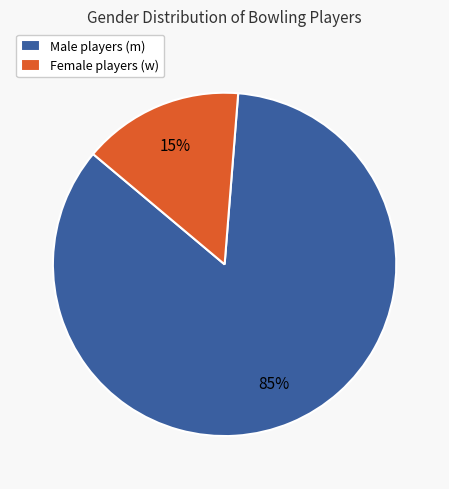

Between Male players (m) and Female players (w), which is larger?

Male players (m)